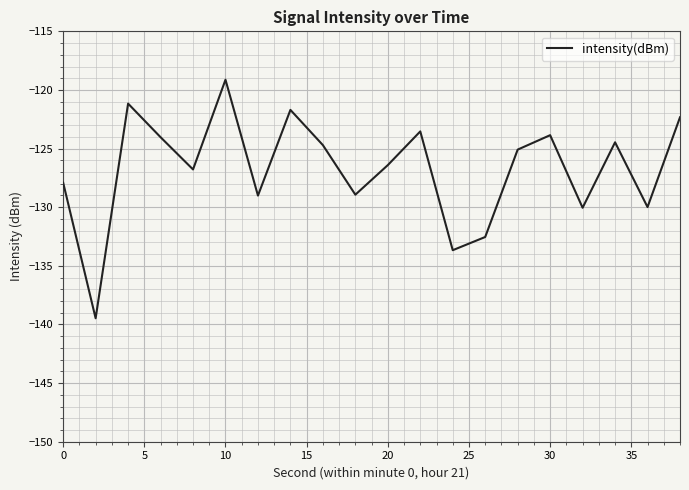

What is the smallest value displayed?

-139.5